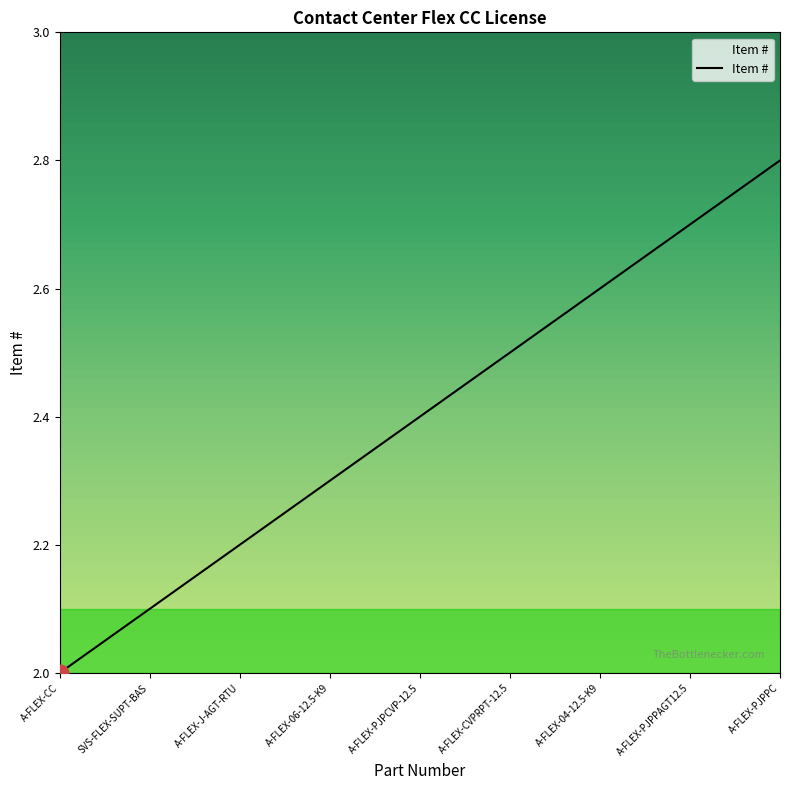

Rank the categories by value from lowest to highest.

A-FLEX-CC, SVS-FLEX-SUPT-BAS, A-FLEX-J-AGT-RTU, A-FLEX-06-12.5-K9, A-FLEX-PJPCVP-12.5, A-FLEX-CVPRPT-12.5, A-FLEX-04-12.5-K9, A-FLEX-PJPPAGT12.5, A-FLEX-PJPPC